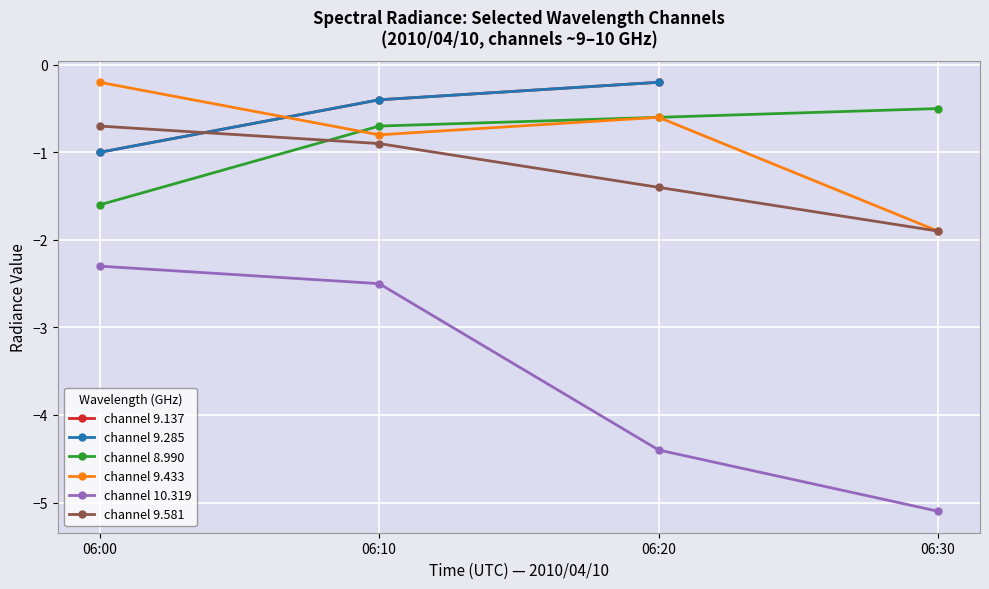

True or false: channel 9.285 has more than 1 points higher than both neighbors.

False